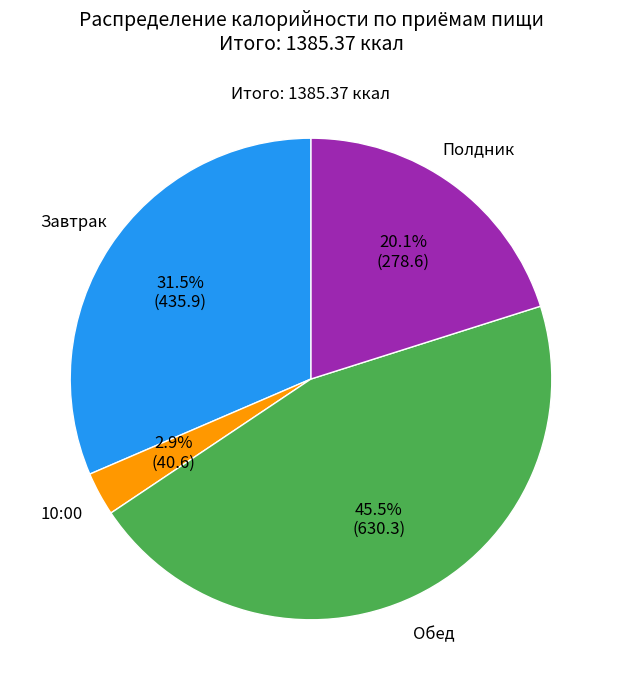

What portion of the pie excludes Завтрак?

68.5%